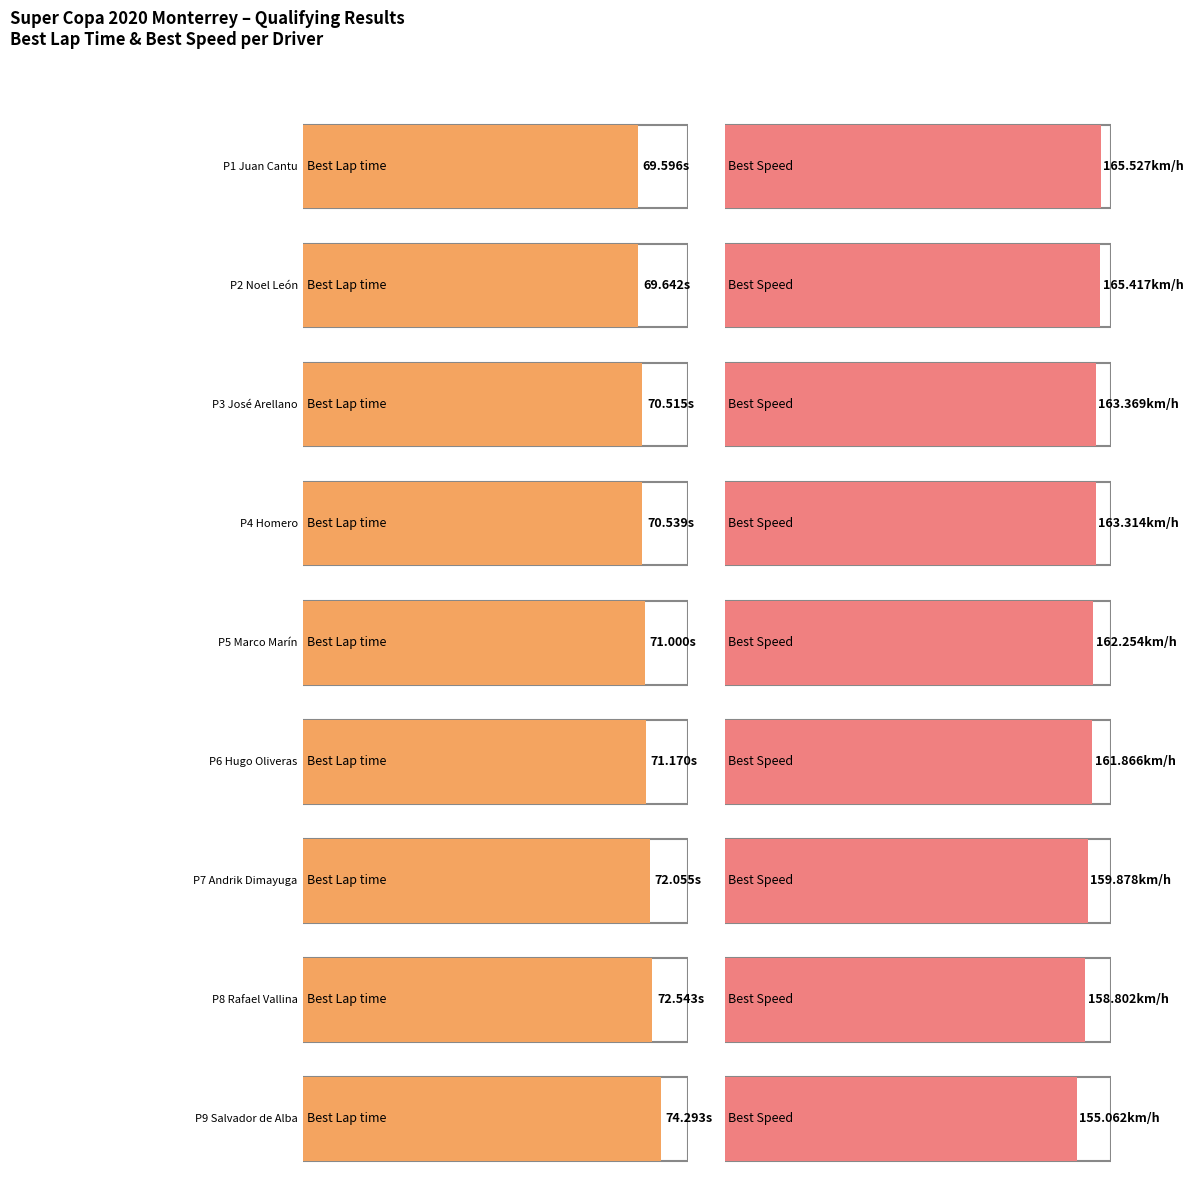

How many groups of bars are there?

9